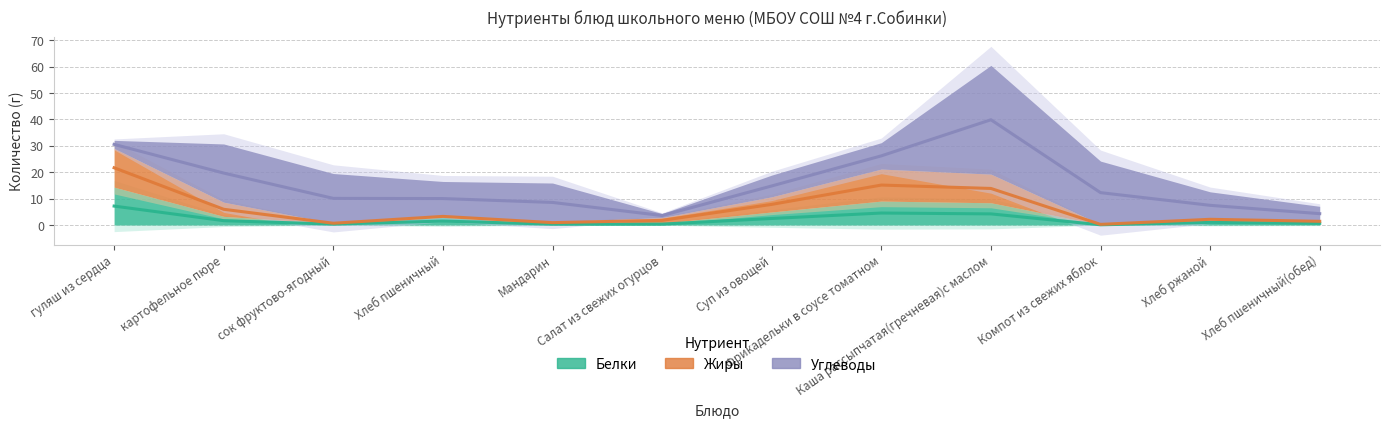

How many data points in Жиры are less than 3?

6